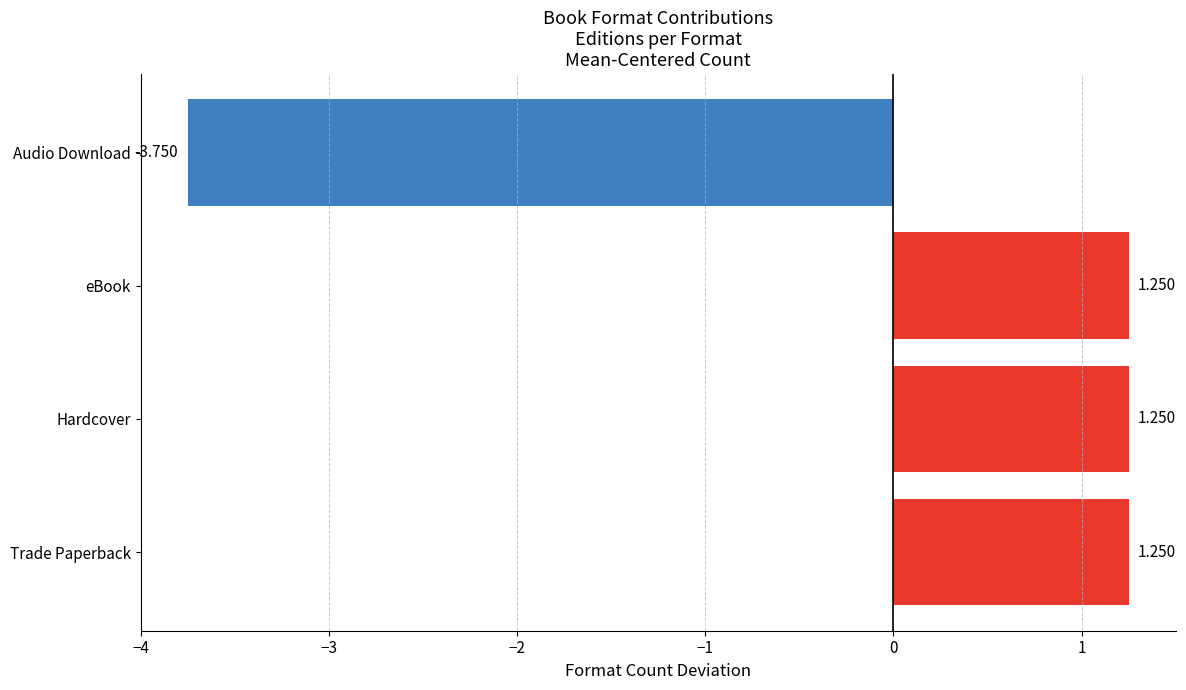

Between Hardcover and Audio Download, which is larger?

Hardcover